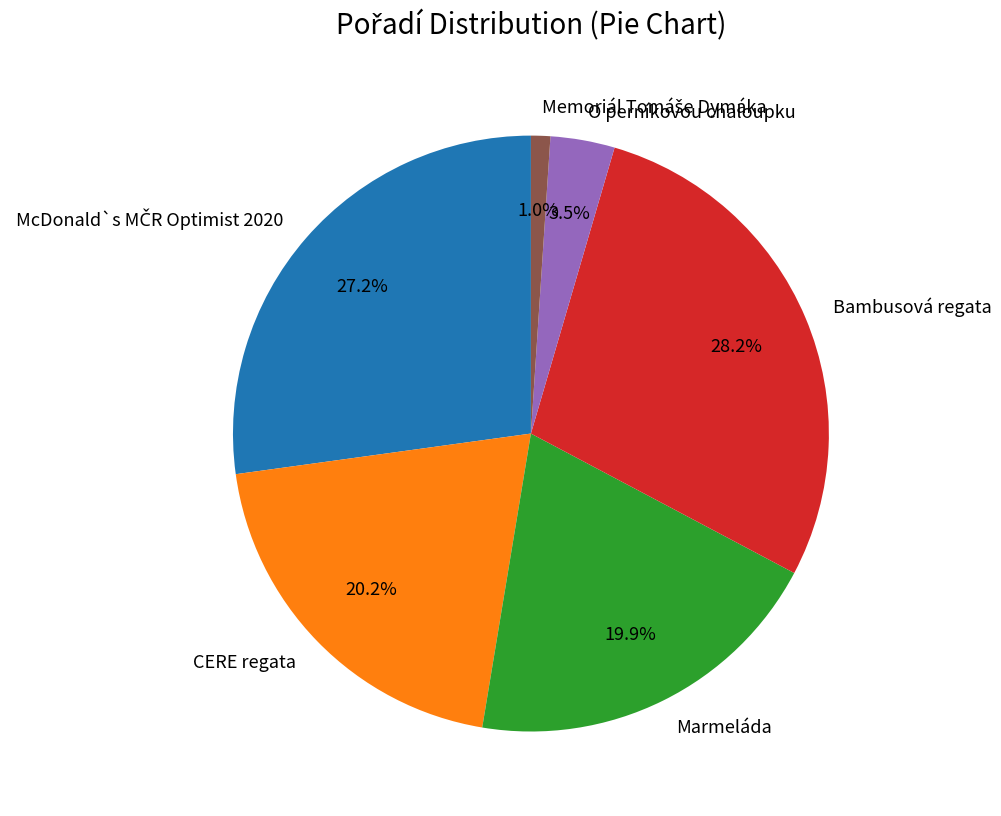

Is it true that CERE regata is 30% of the pie?

False